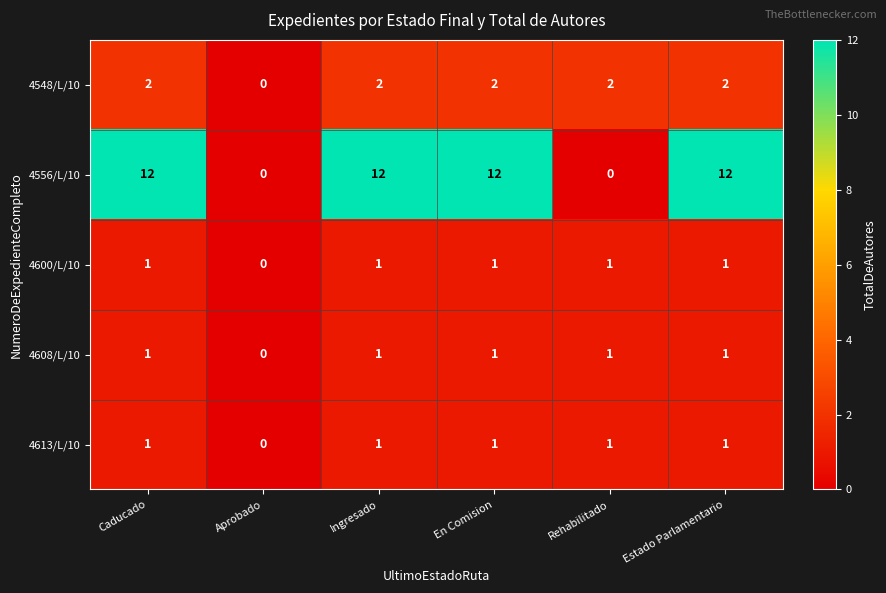

What is the spread (max minus min) of values at Rehabilitado?

2